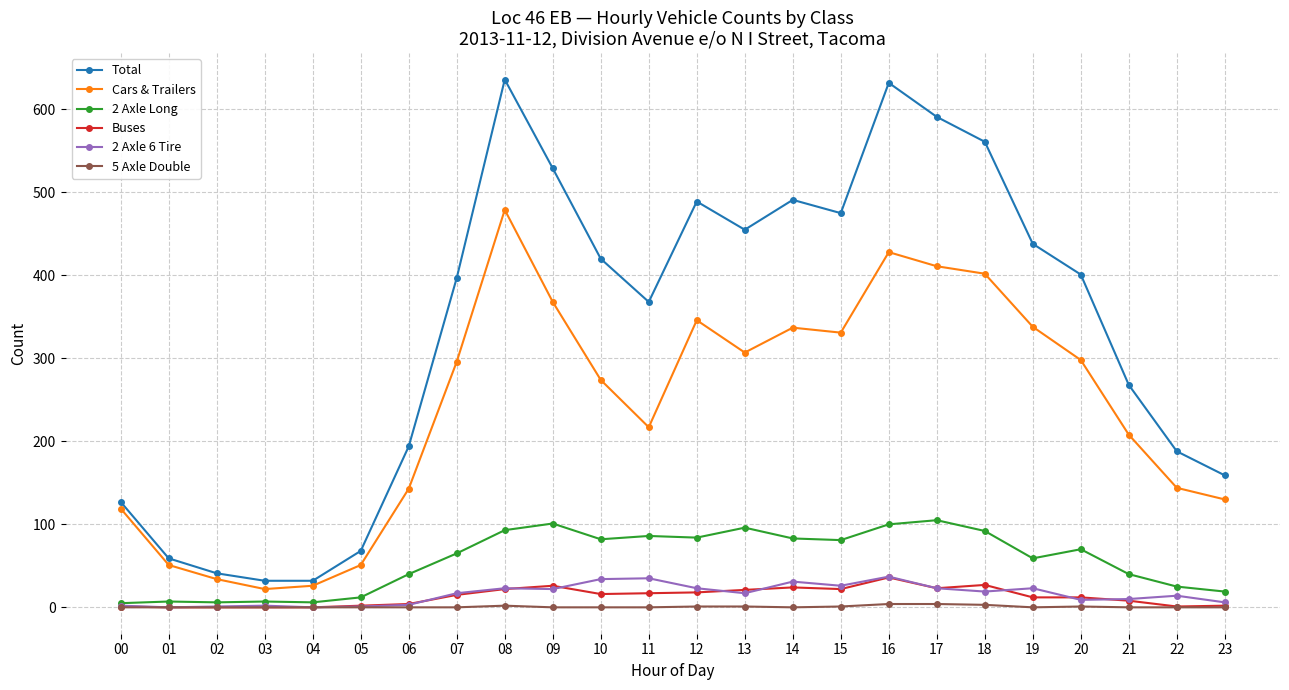

The value of 2 Axle 6 Tire at 09 is 22. True or false?

True